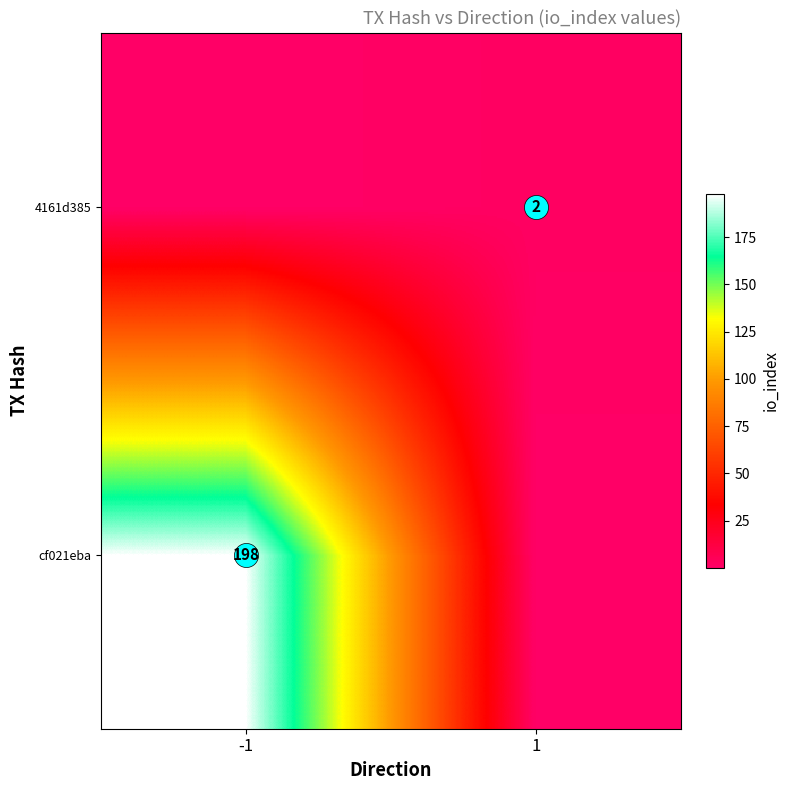

Rank the categories by cf021eba value from highest to lowest.

-1, 1